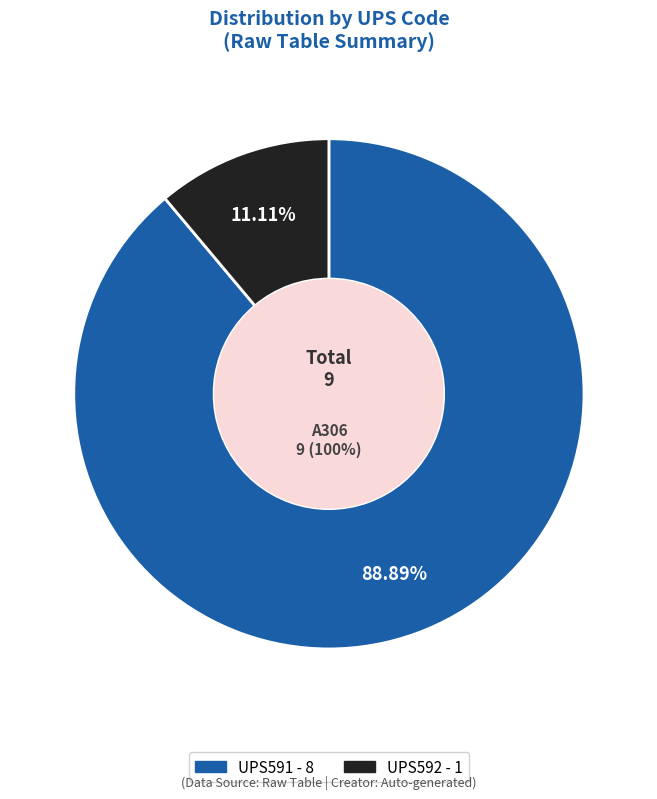

Count the number of slices in the pie.

2